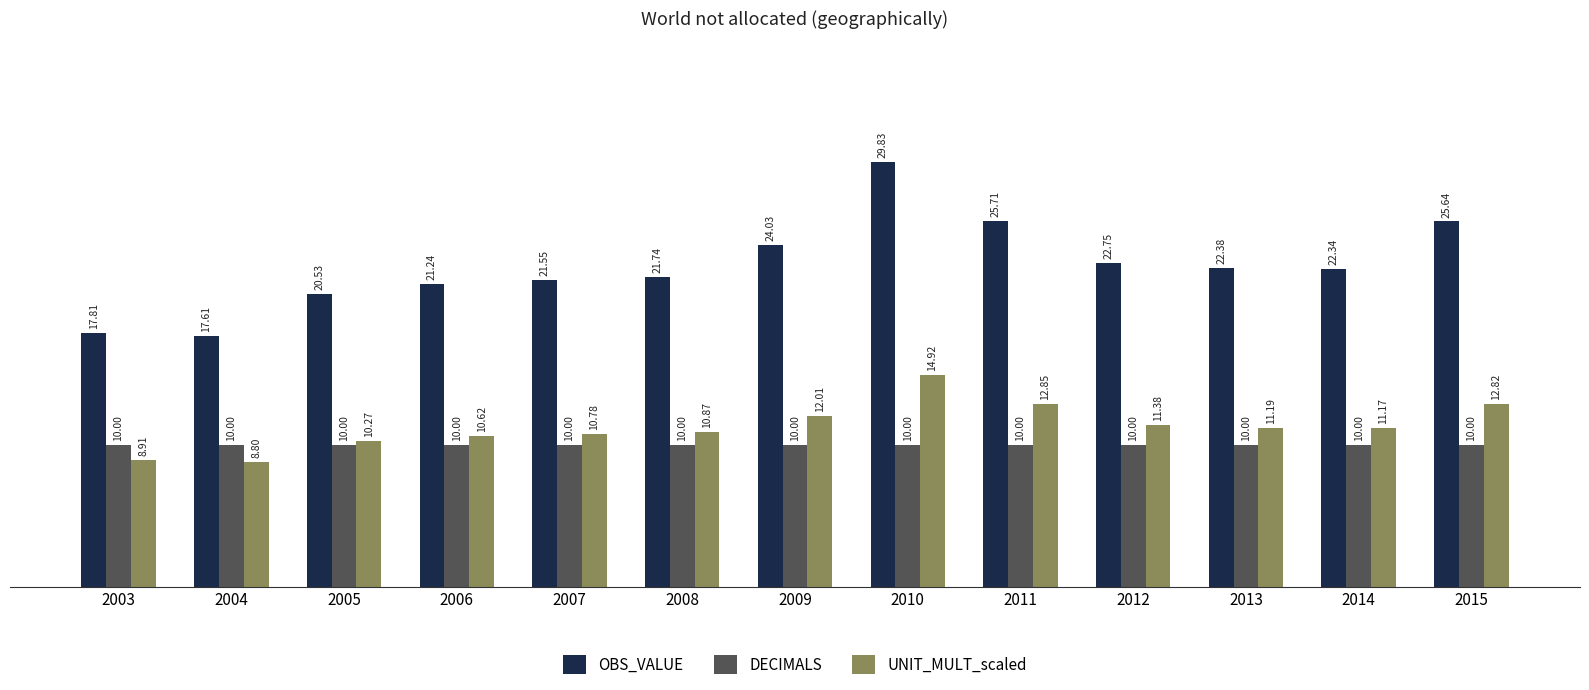

What is the spread (max minus min) of values at 2005?

10.5